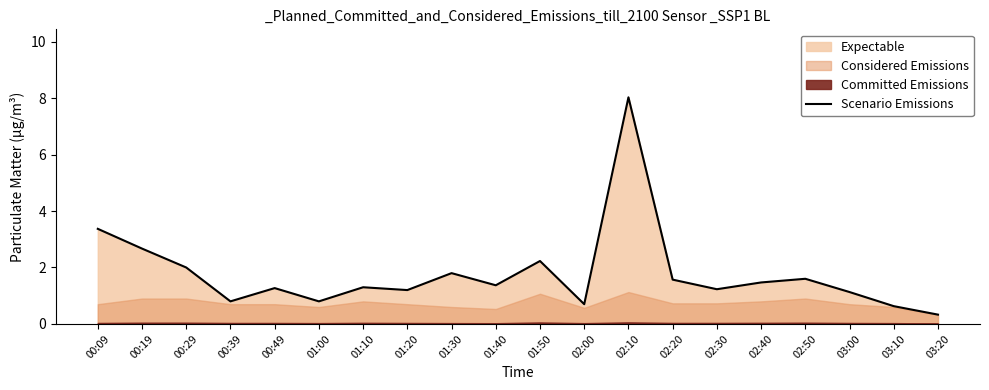

How many lines are shown in the chart?

1